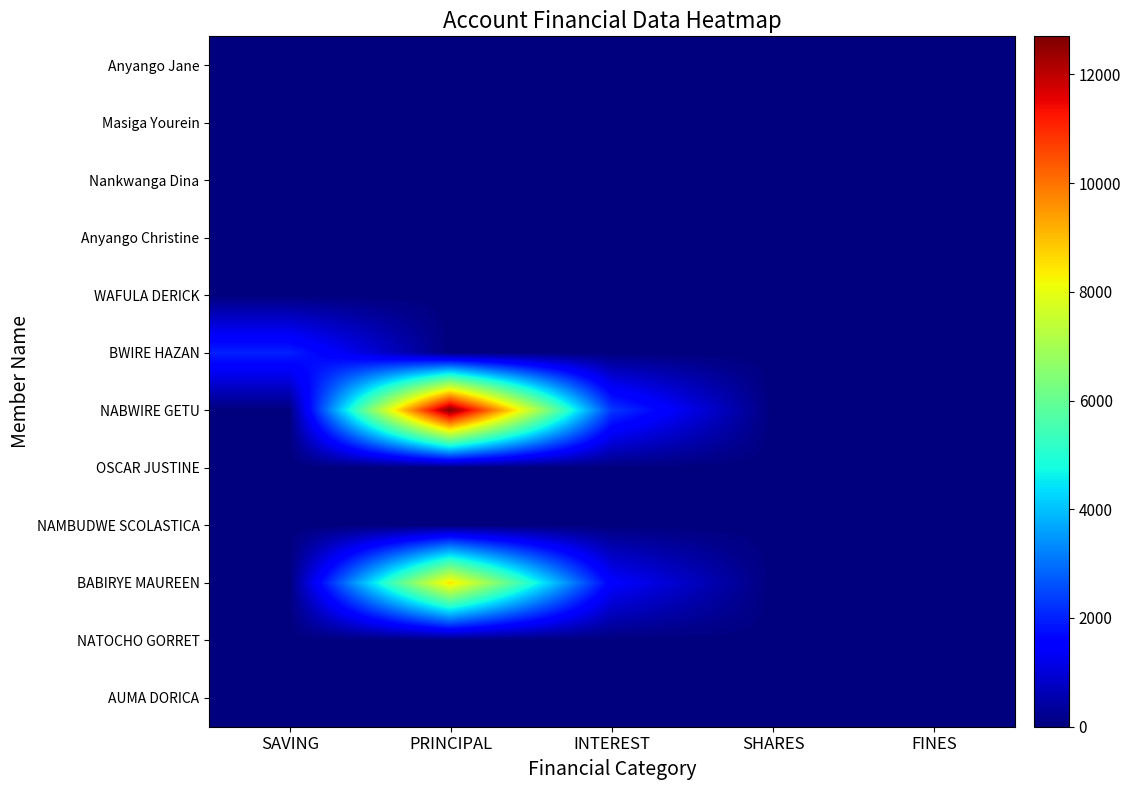

Which label corresponds to the smallest value in the chart?

SAVING